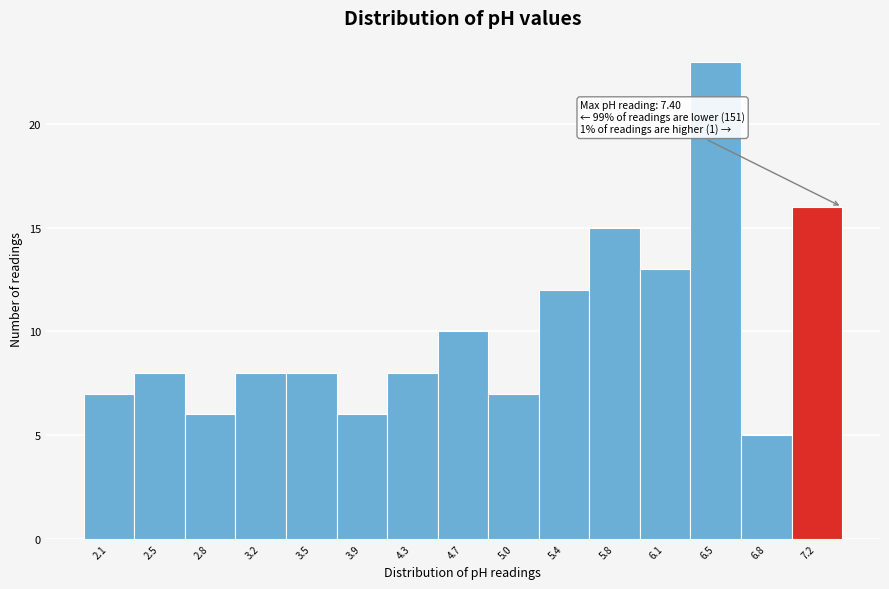

Over which range of the x-axis is the bar tallest?

6.30 to 6.65